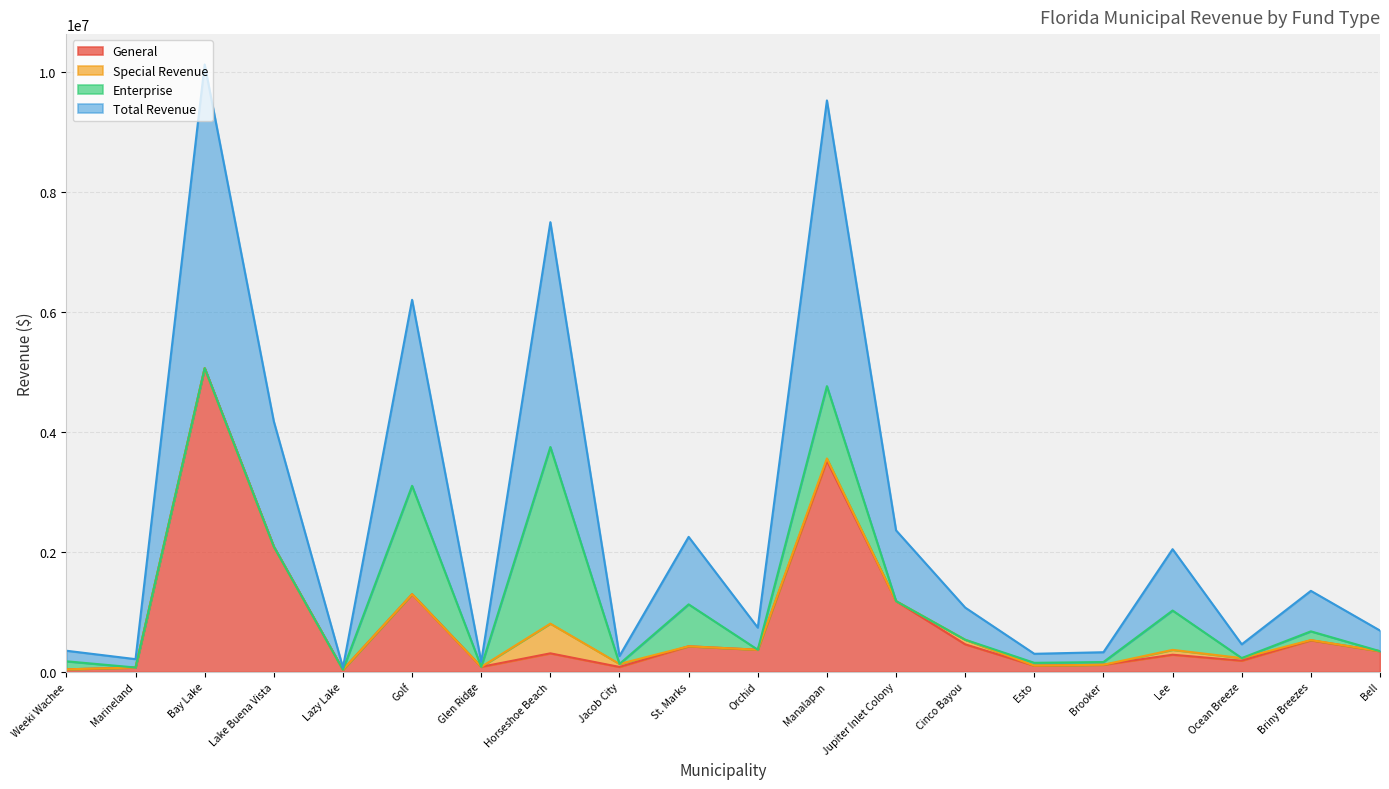

What is the difference between the highest and lowest values at Lee?

1760413